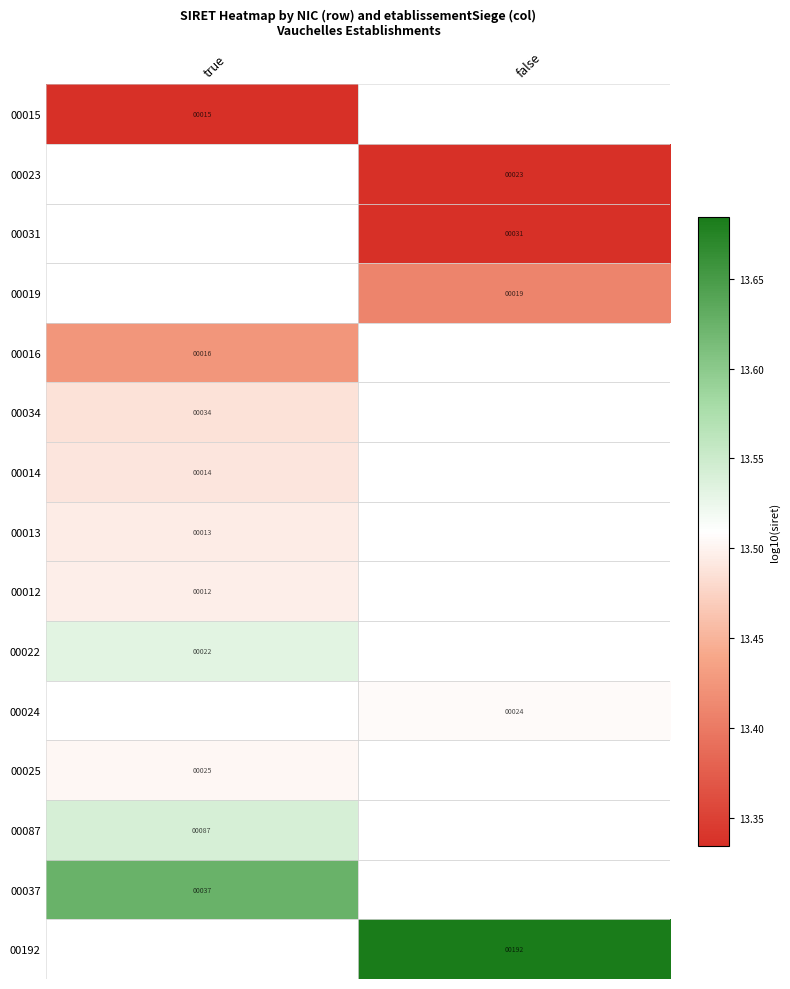

How many categories are shown in the chart?

2